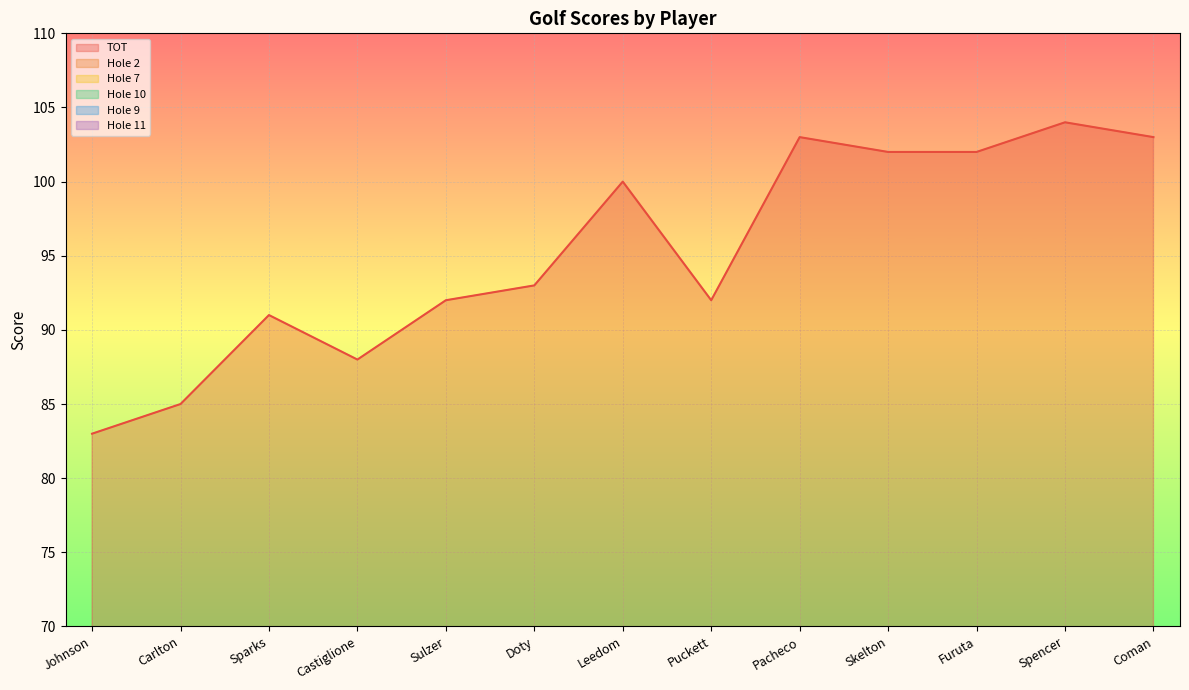

Reading right to left, extract all data points from this chart.

TOT: 103	104	102	102	103	92	100	93	92	88	91	85	83
Hole 2: 8	7	5	5	6	6	6	5	6	5	5	4	5
Hole 7: 3	5	4	4	5	3	4	7	3	3	4	4	4
Hole 10: 6	6	6	6	7	5	6	6	4	5	5	5	5
Hole 9: 5	5	5	5	7	4	7	6	5	7	5	4	6
Hole 11: 5	6	7	9	6	6	7	8	6	6	5	6	5